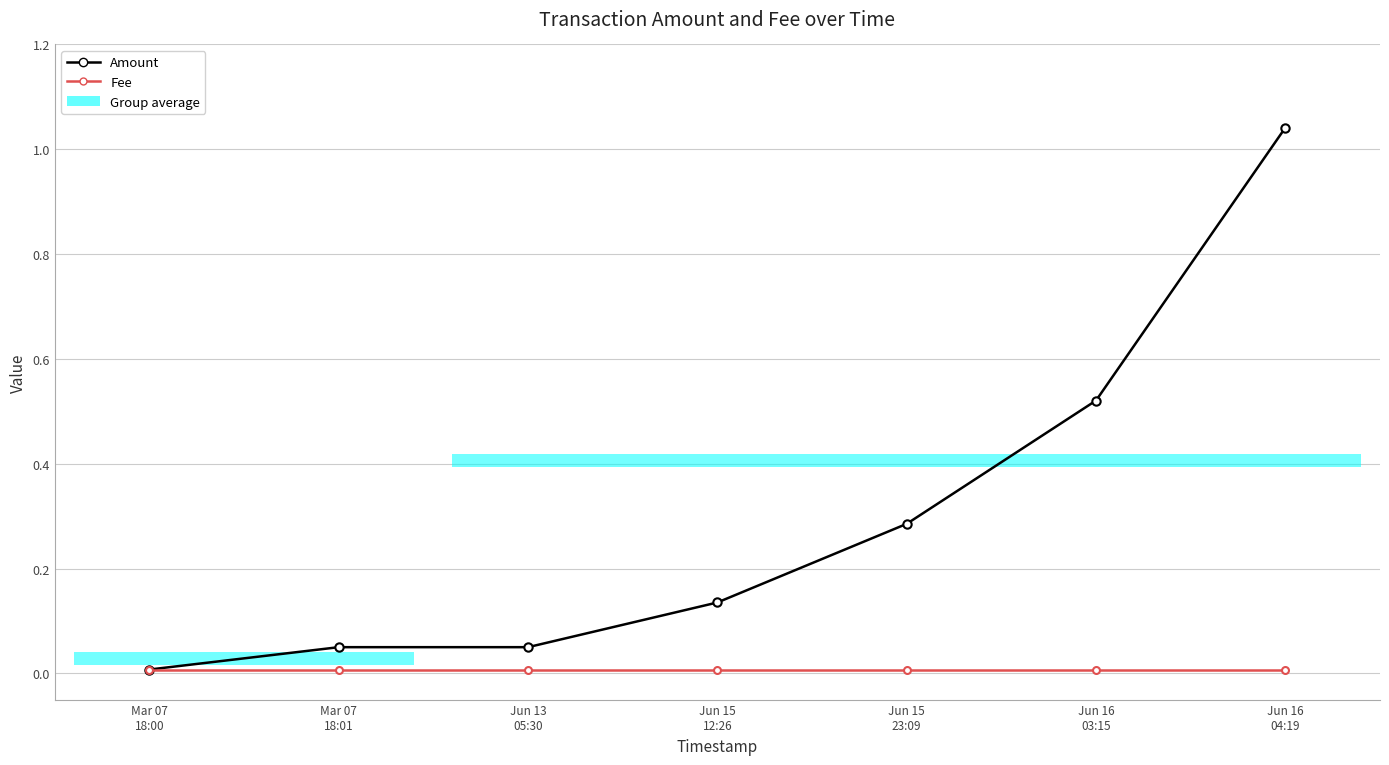

True or false: Amount and Fee cross at least once.

False